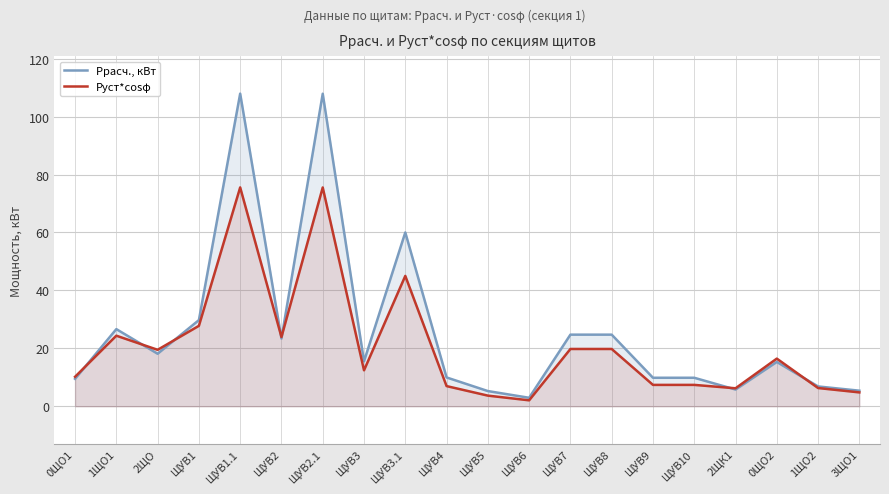

True or false: Ррасч., кВт has more than 2 points higher than both neighbors.

True